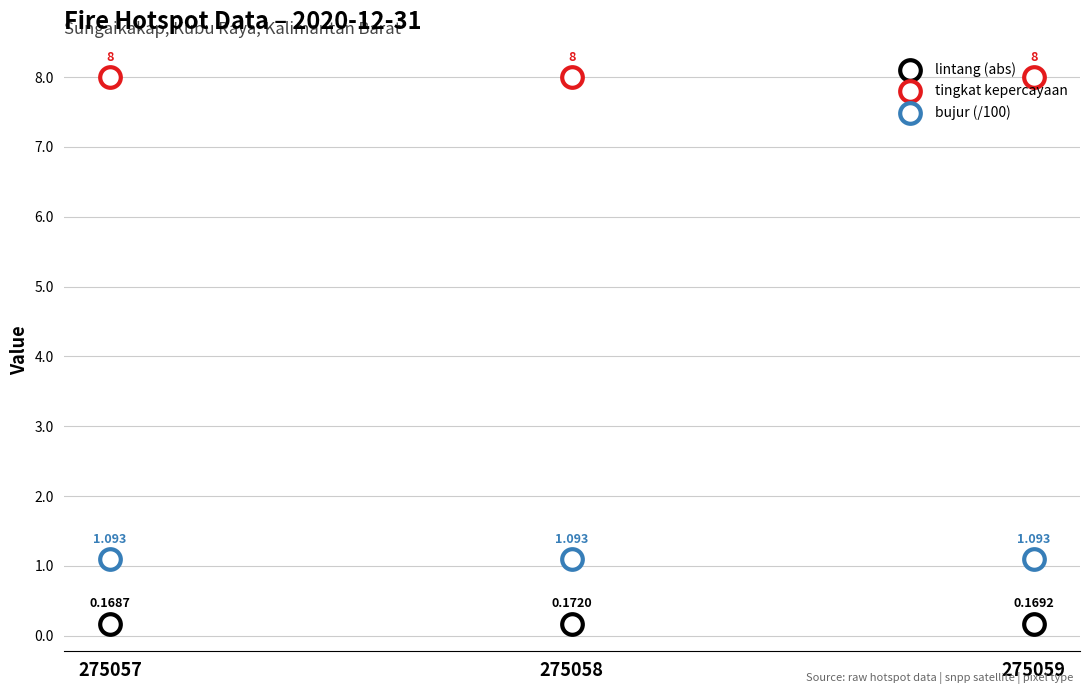

What are all the series names shown in the legend?

lintang (abs), tingkat kepercayaan, bujur (/100)